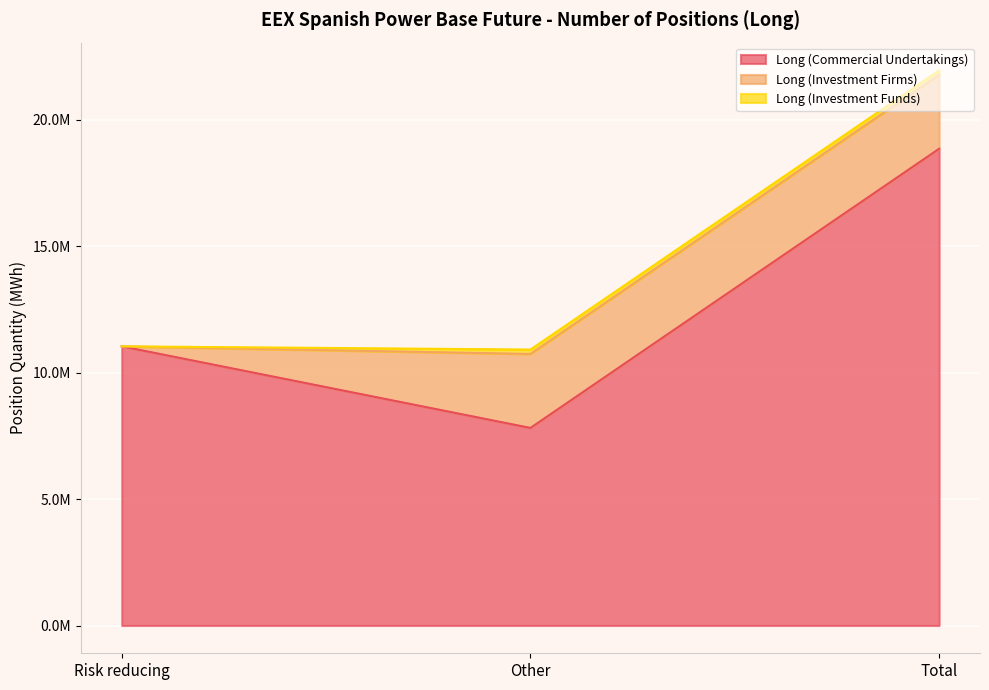

The value of Long (Investment Firms) at Risk reducing is 0. True or false?

True